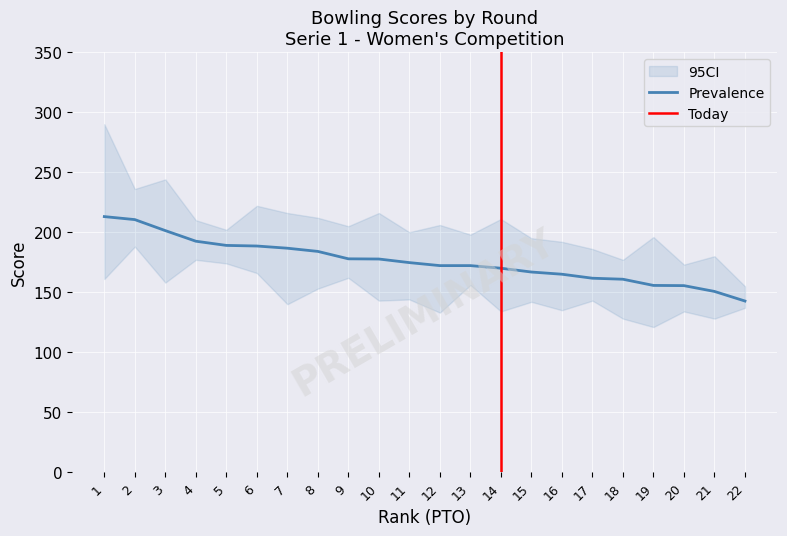

The Prevalence series shows 165.0 at 16. True or false?

True